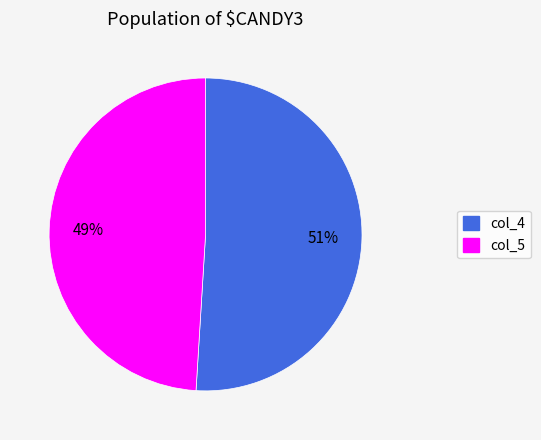

To the nearest percent, what is the combined percentage of col_5 and col_4?

100%